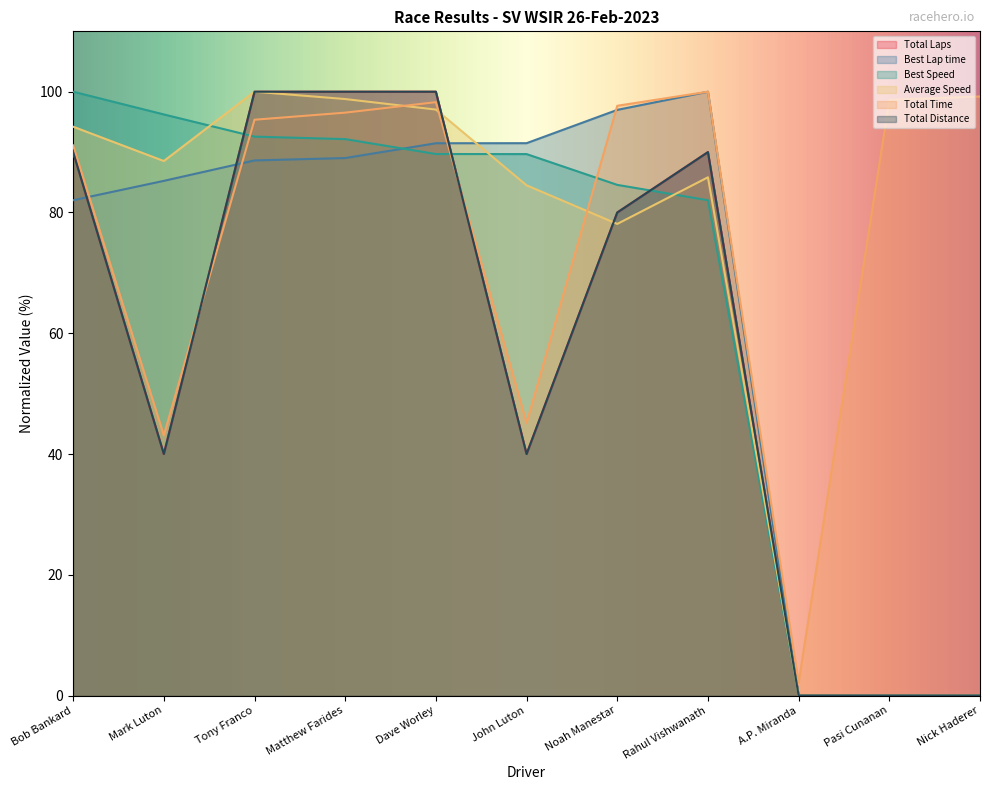

What is the maximum value for Total Distance?

100.0